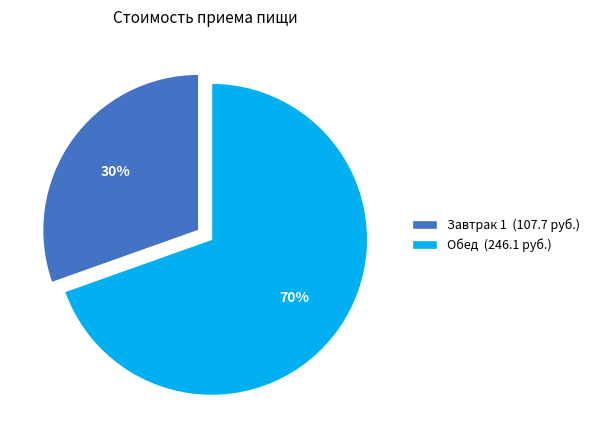

Do Обед (246.1 руб.) and Завтрак 1 (107.7 руб.) together represent more than half of the pie?

Yes